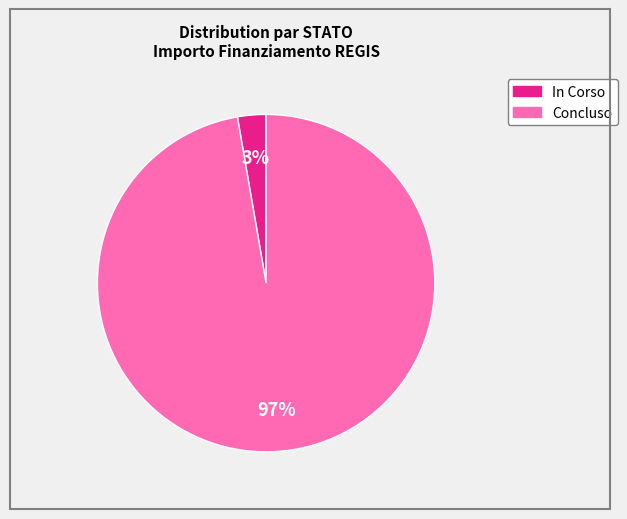

What is the smallest slice in the pie chart?

In Corso